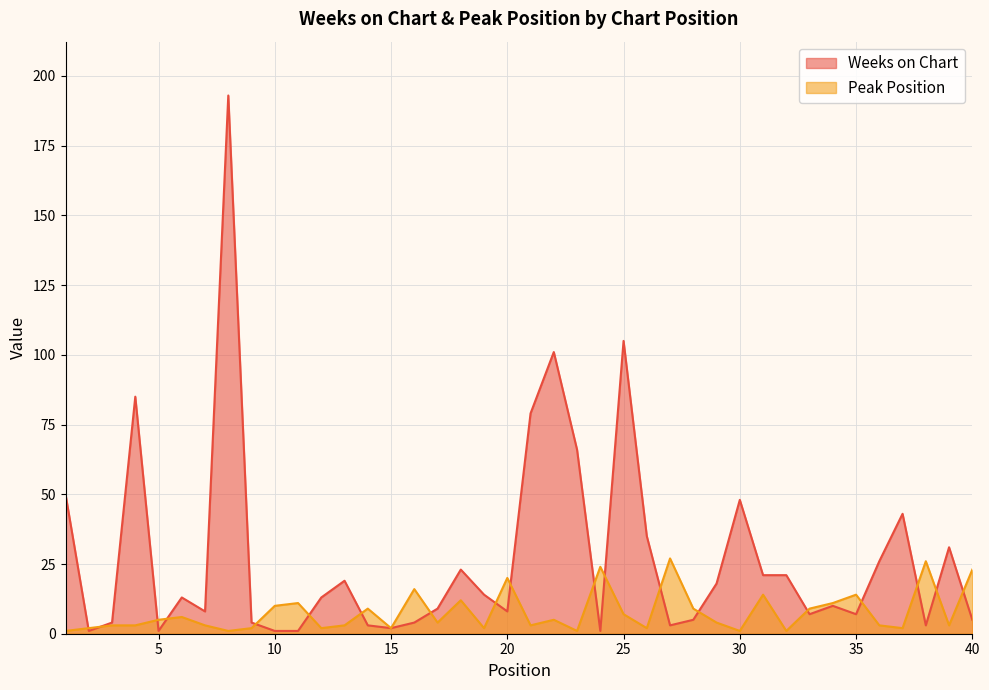

True or false: Weeks on Chart and Peak Position cross at least once.

True